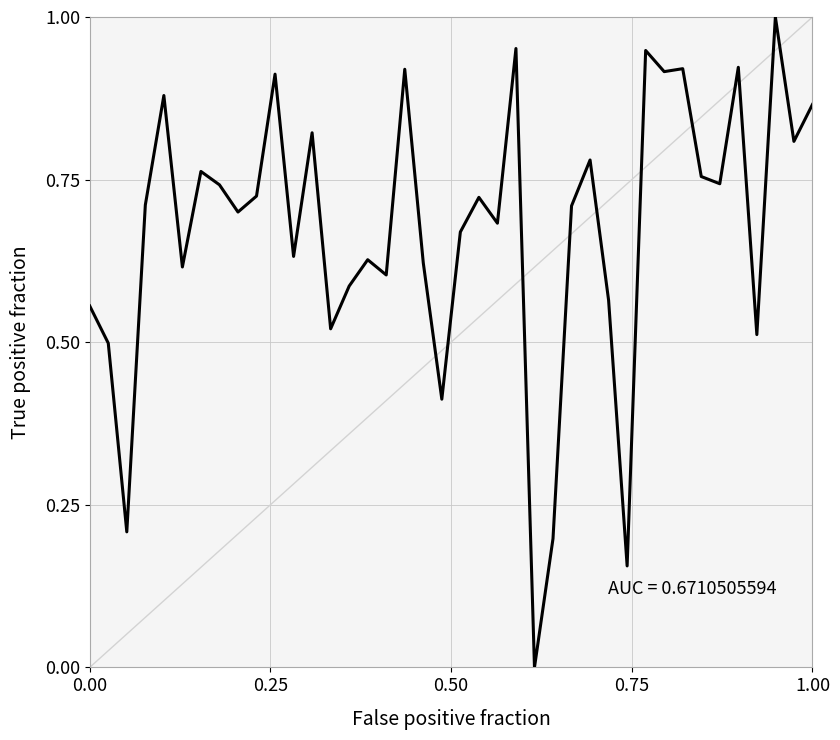

How many series are shown in this chart?

1